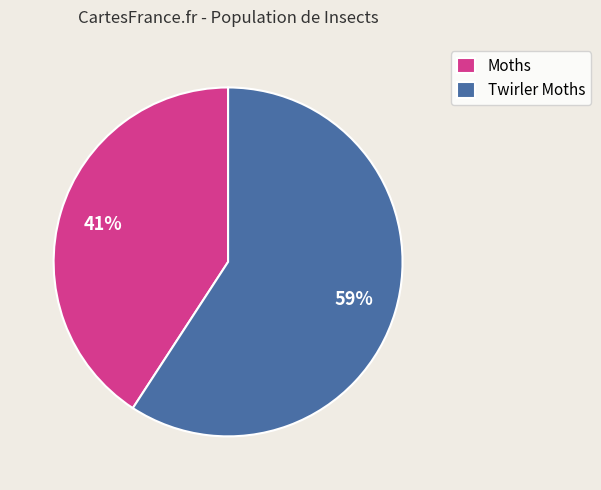

The Twirler Moths slice represents 59% of the pie. True or false?

True